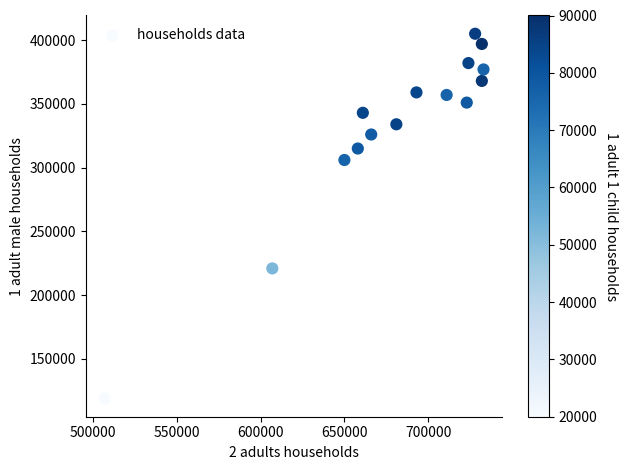

What is the range of X values (max minus min)?

226000